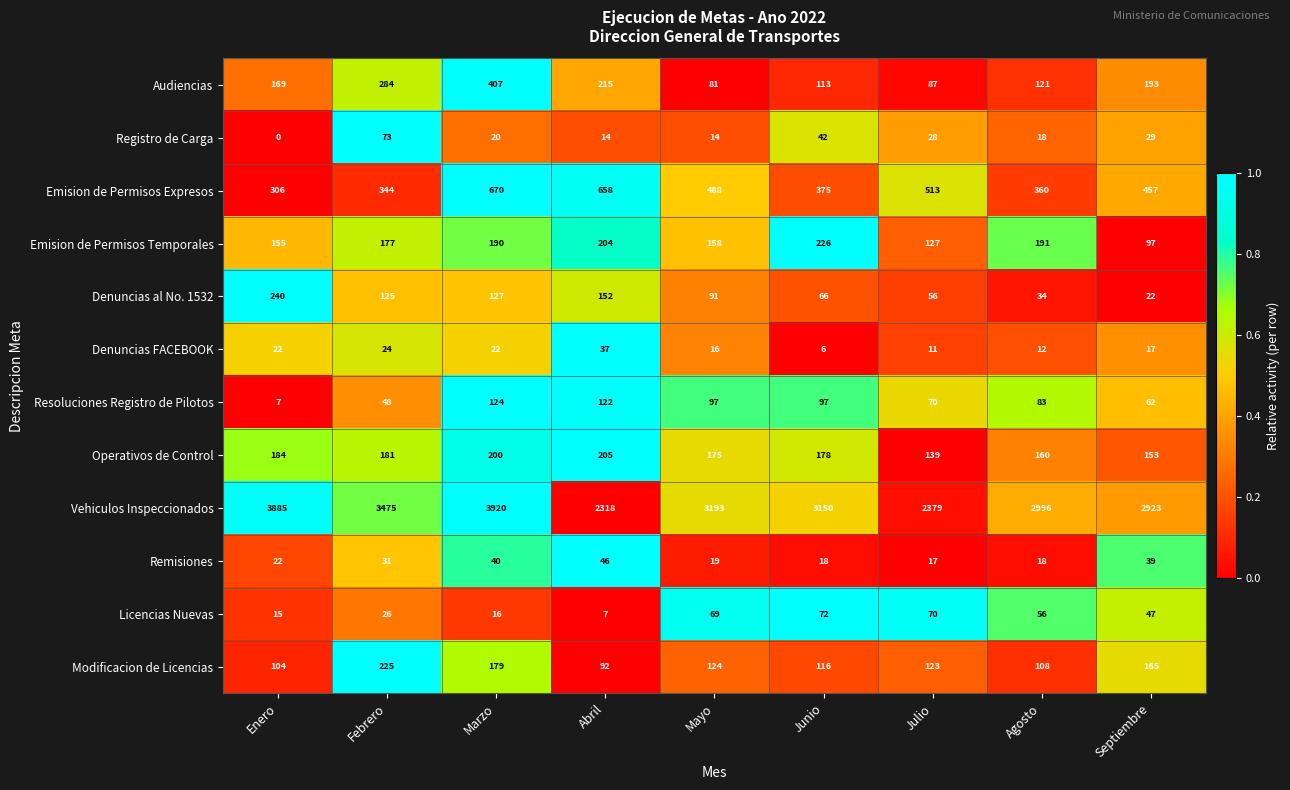

At Marzo, list the series in order from largest to smallest.

Vehiculos Inspeccionados, Emision de Permisos Expresos, Audiencias, Operativos de Control, Emision de Permisos Temporales, Modificacion de Licencias, Denuncias al No. 1532, Resoluciones Registro de Pilotos, Remisiones, Denuncias FACEBOOK, Registro de Carga, Licencias Nuevas